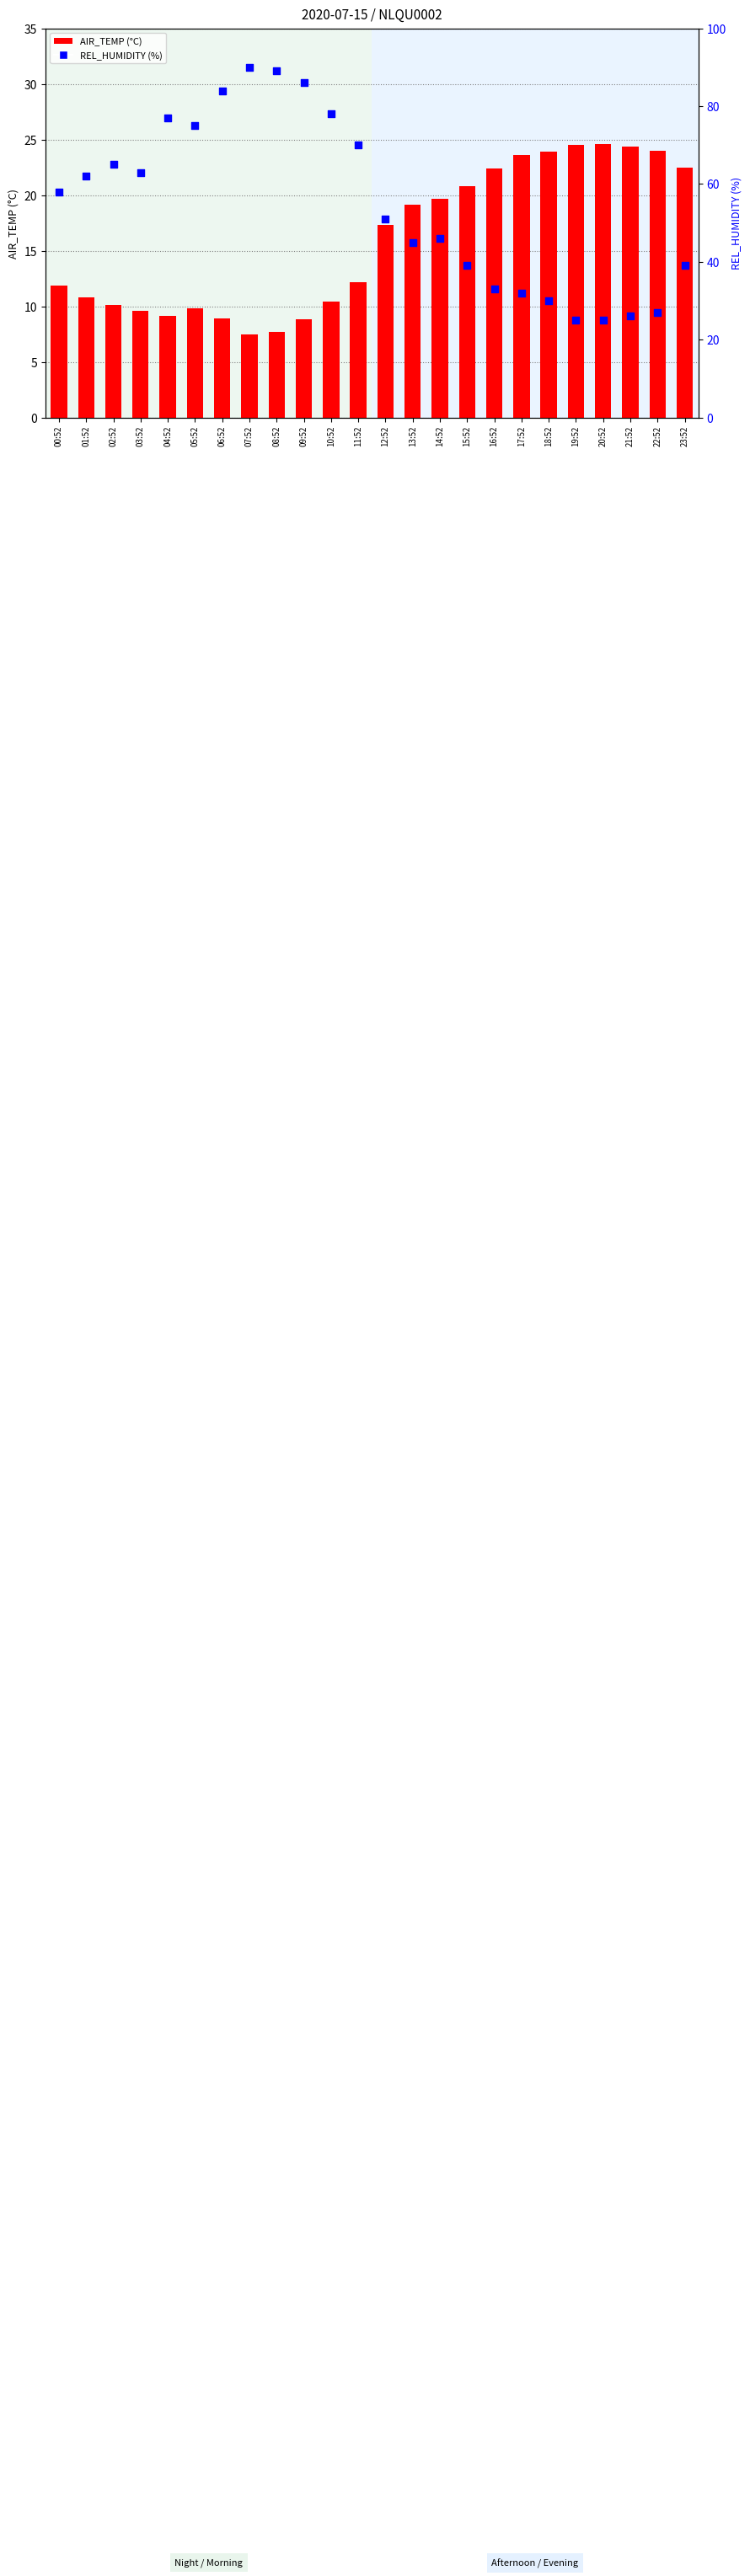

At which category is the sum across all series the highest?

07:52